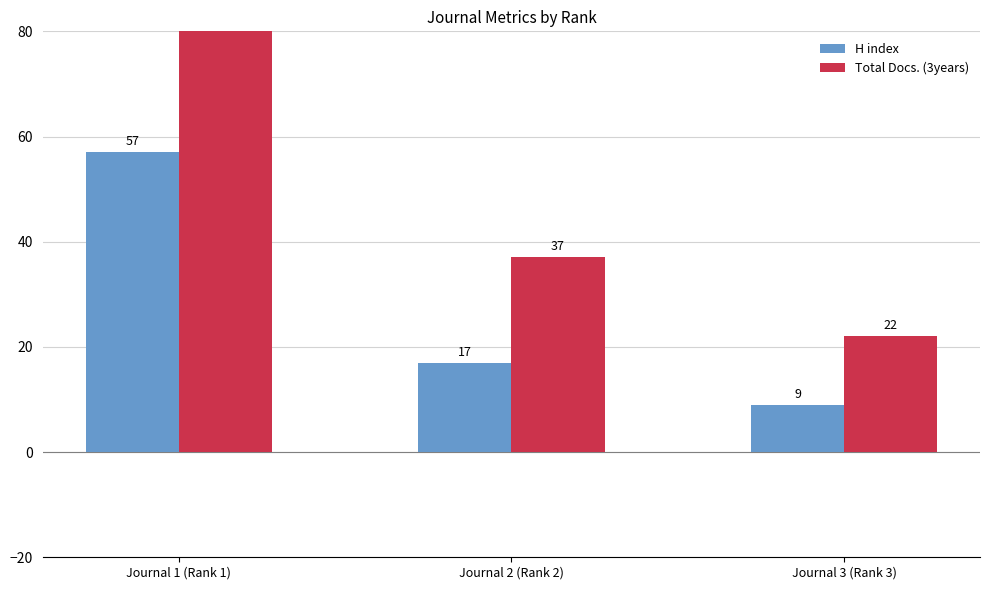

At which label is H index closest to 33?

Journal 2 (Rank 2)